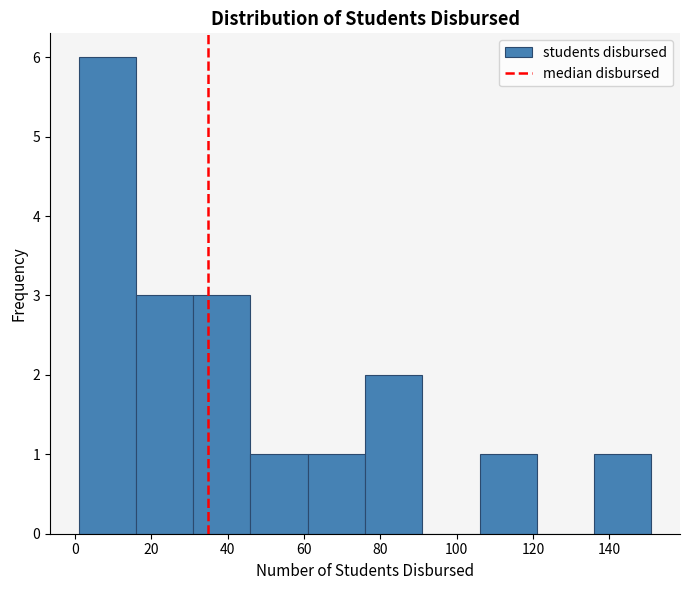

Over which range of the x-axis is the bar tallest?

1 to 16